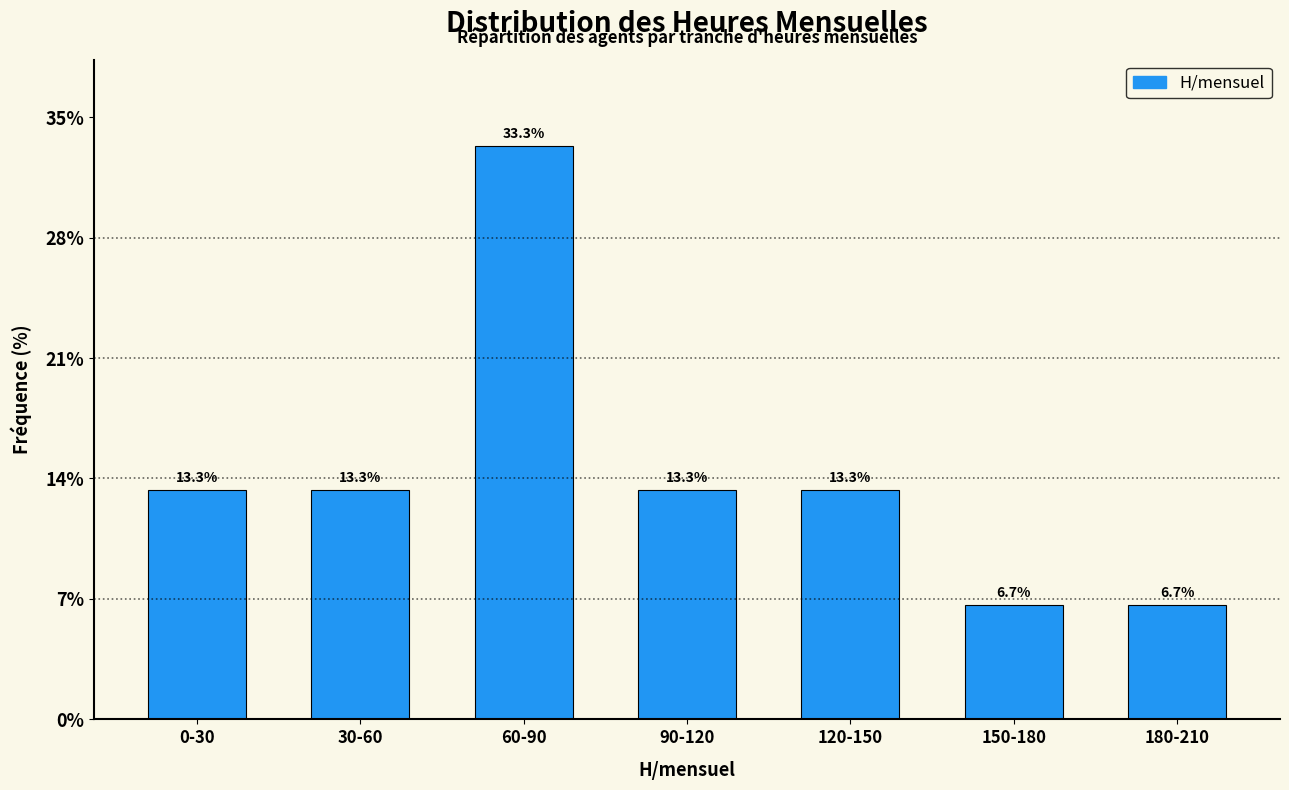

Reading left to right, what are all the values shown in this chart?

0-30=13.3	30-60=13.3	60-90=33.3	90-120=13.3	120-150=13.3	150-180=6.7	180-210=6.7